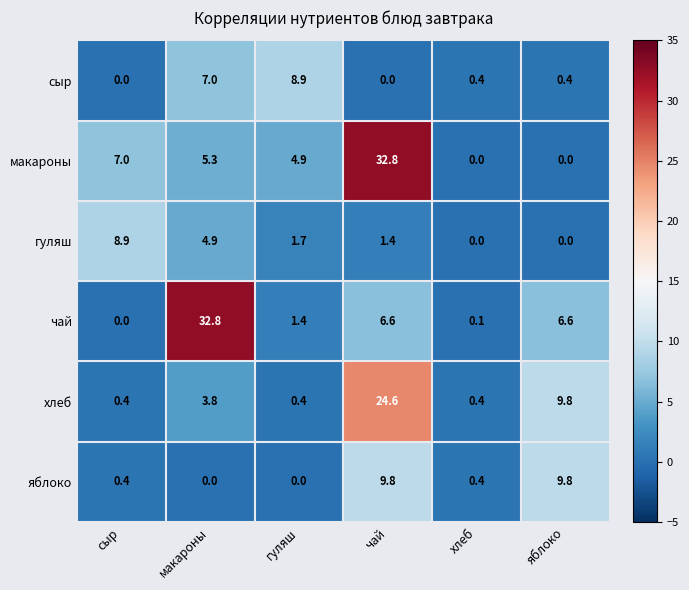

The value of чай at чай is 8.6. True or false?

False